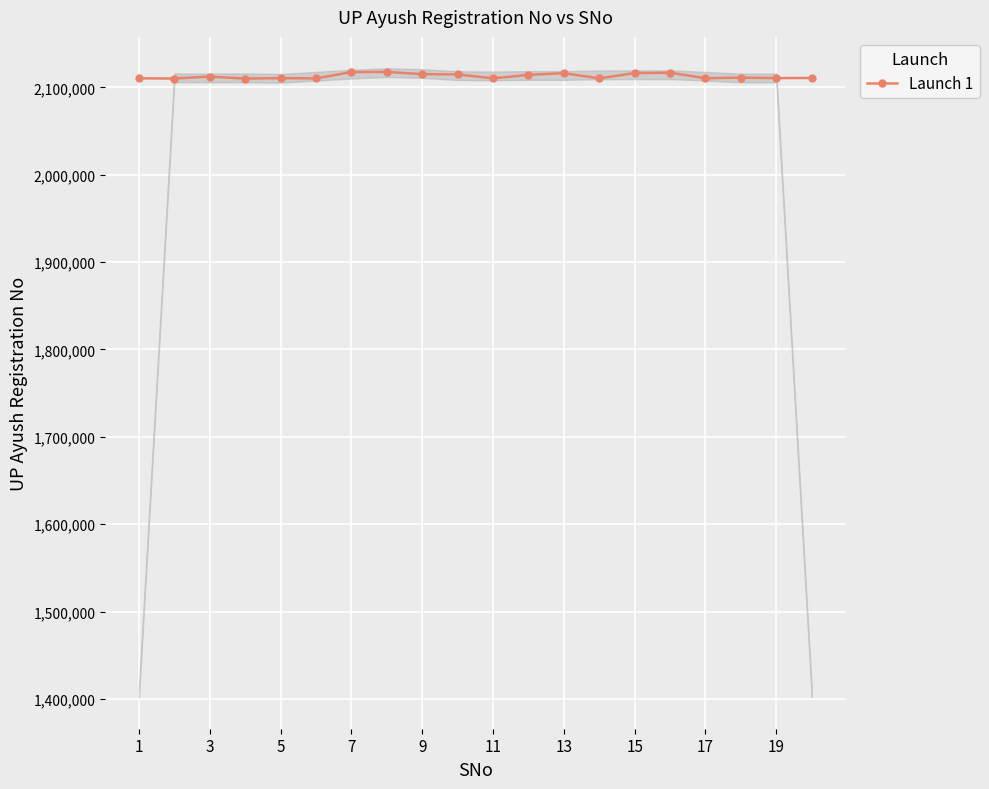

What is the minimum value for Launch 1?

2110081